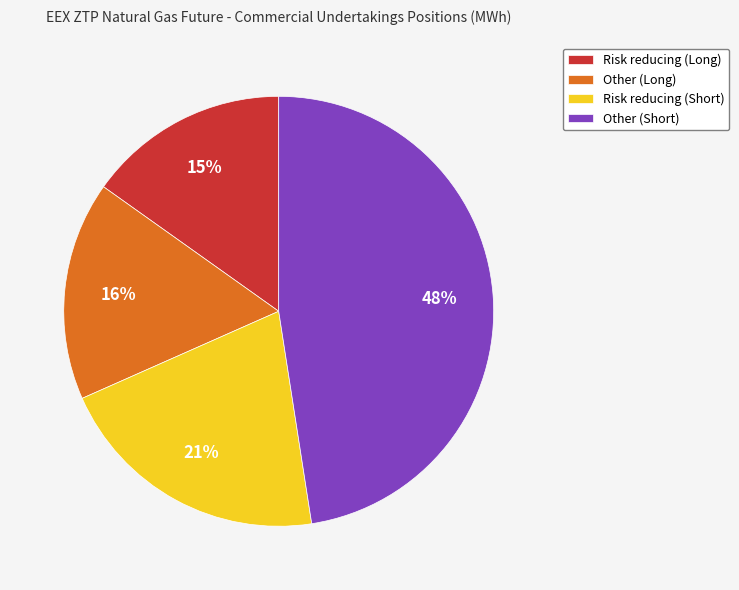

To the nearest percent, what is the average slice percentage?

25%